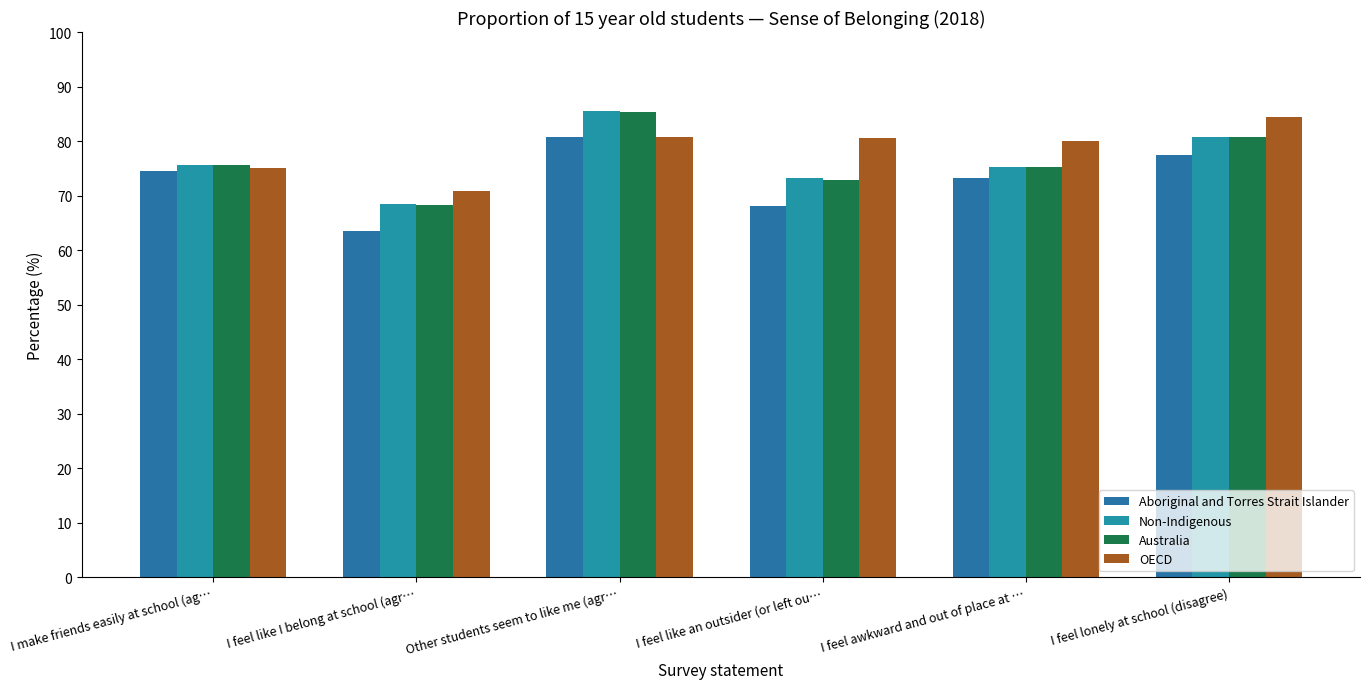

What is the total value across all series at I make friends easily at school (ag…?

300.9